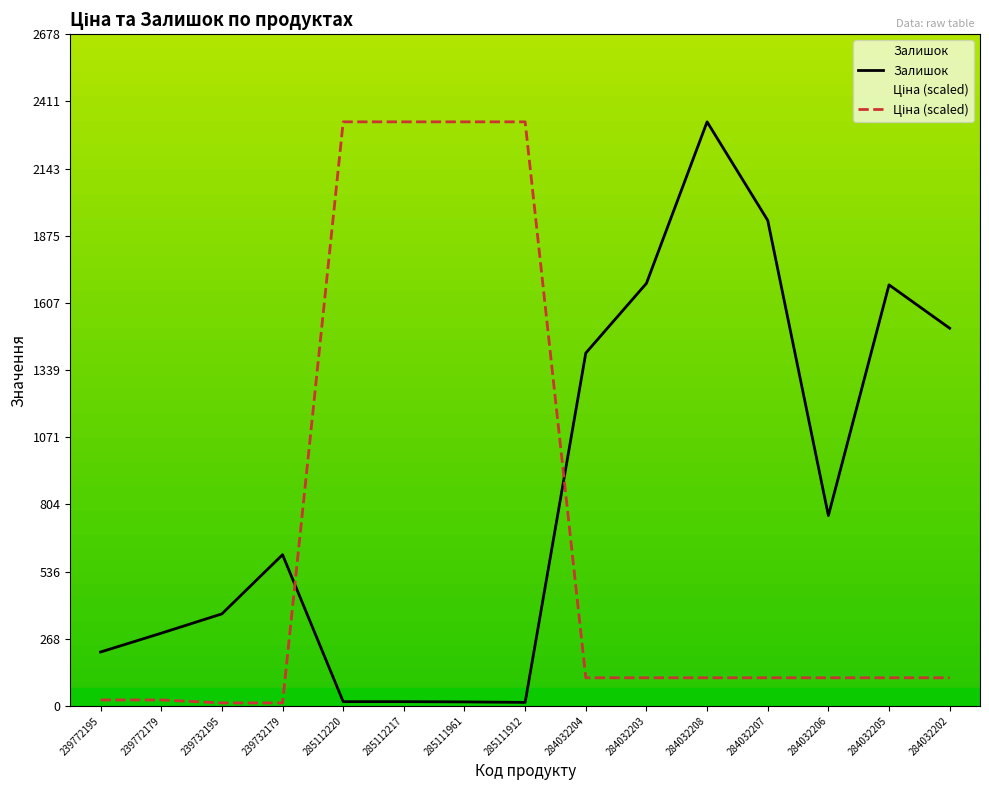

How many categories are shown in the chart?

15